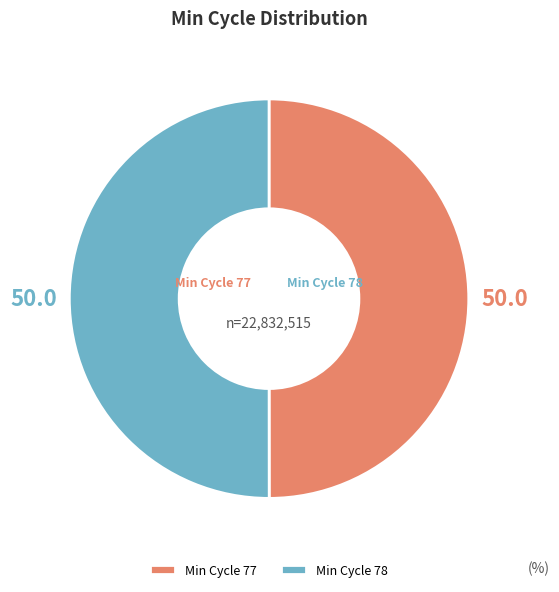

The Min Cycle 77 slice represents 50% of the pie. True or false?

True